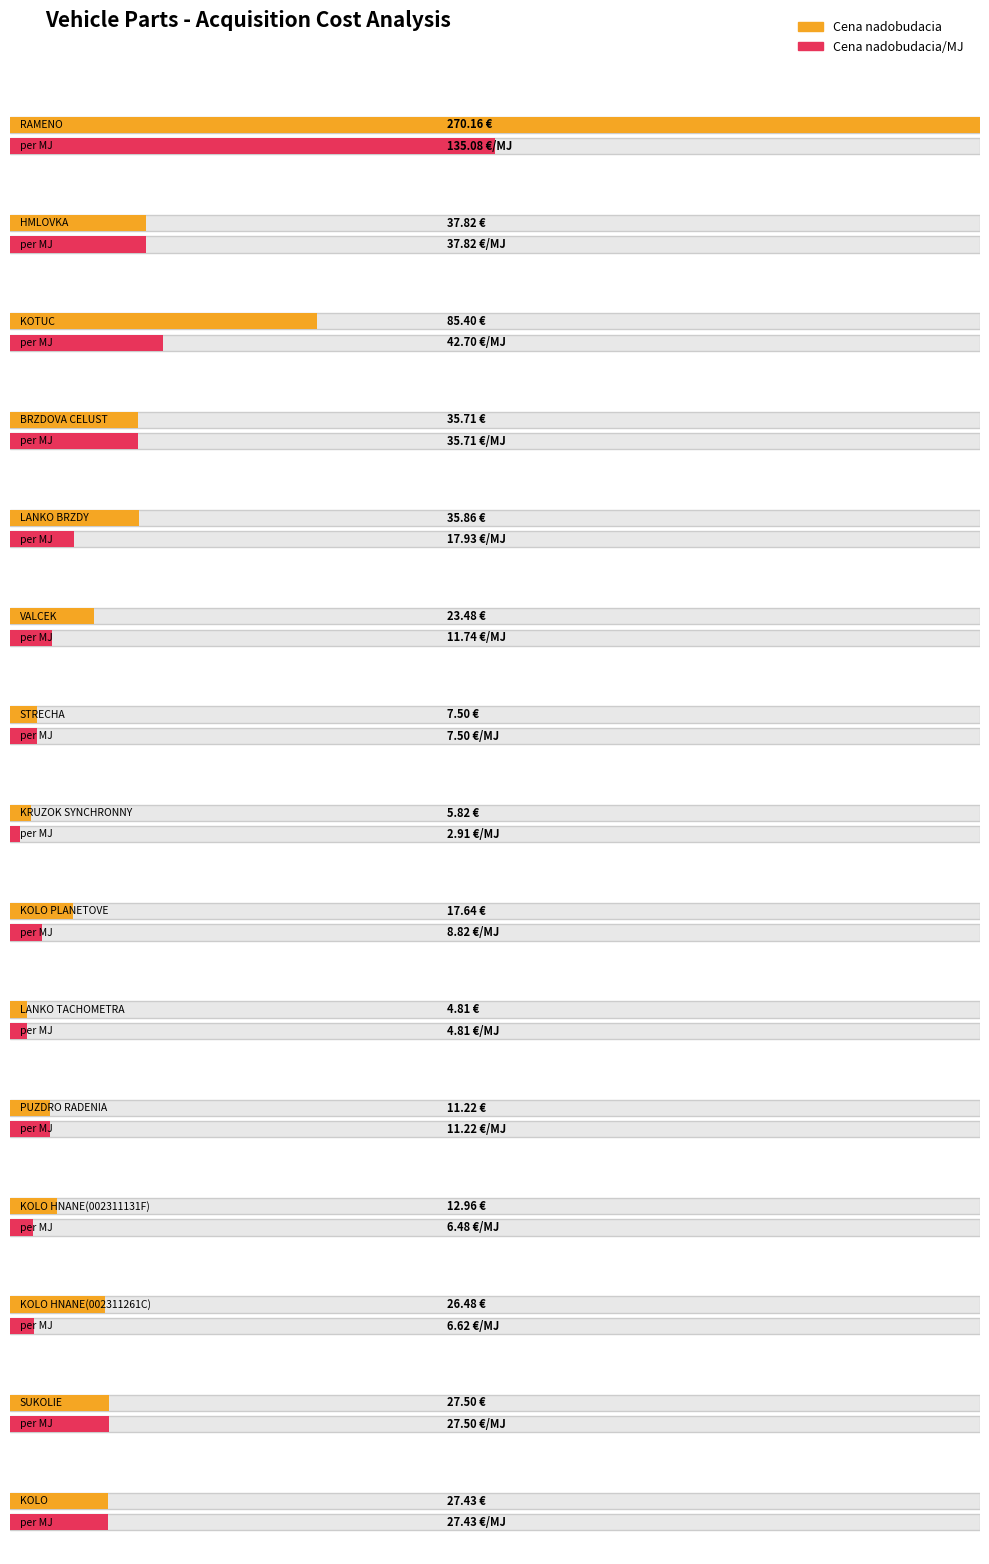

What is the label of the 12th bar from the right?

BRZDOVA CELUST